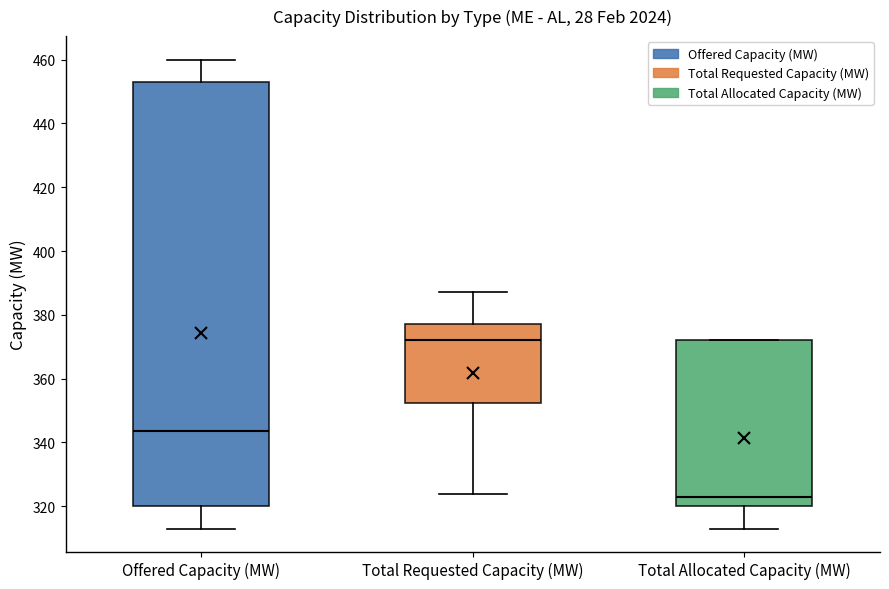

Which box is the tallest, from its lower edge to its upper edge?

Offered Capacity (MW)